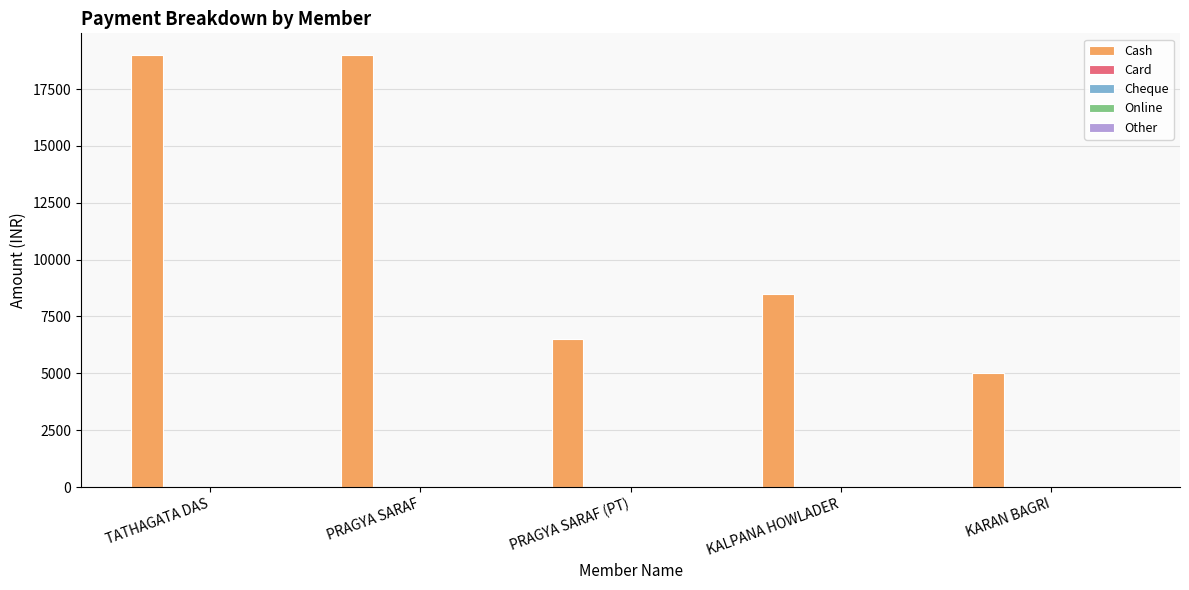

What is the maximum value shown in the chart?

19000